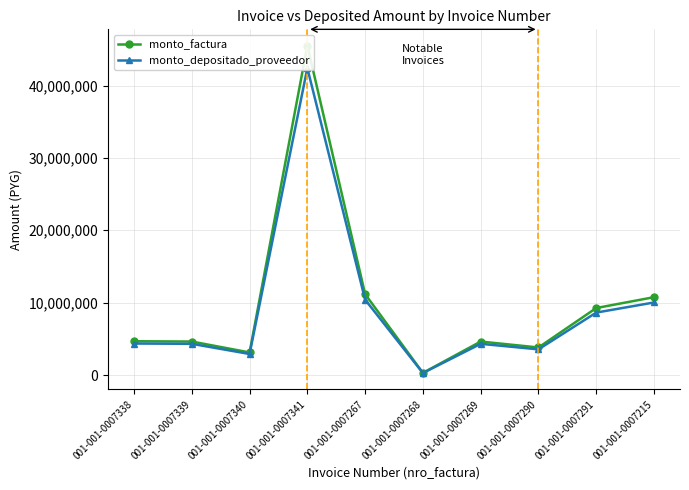

Is the value of monto_depositado_proveedor at 001-001-0007215 greater than the value of monto_factura at 001-001-0007338?

Yes